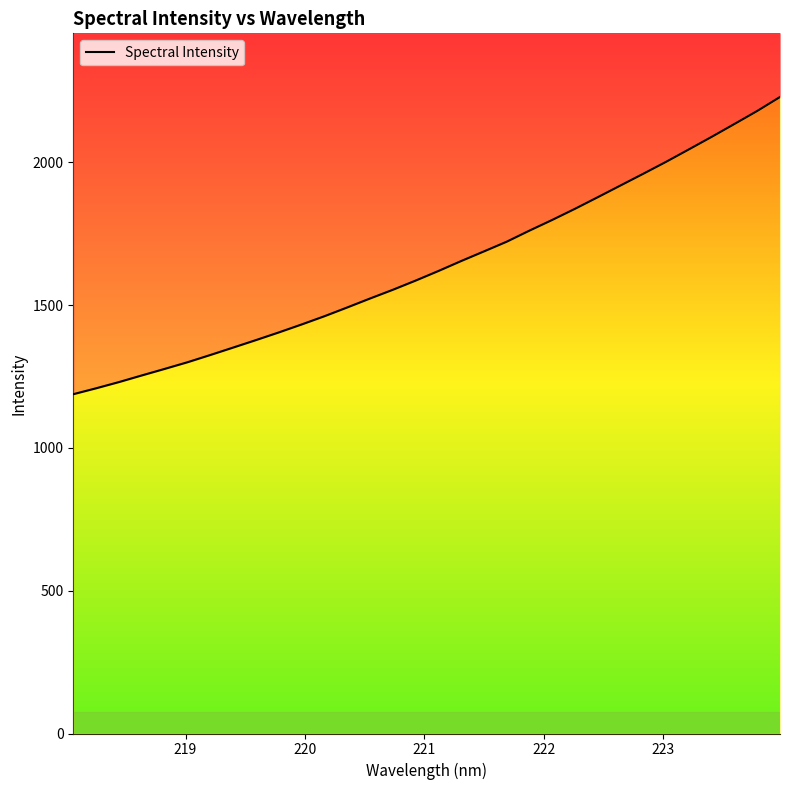

How many lines are shown in the chart?

1